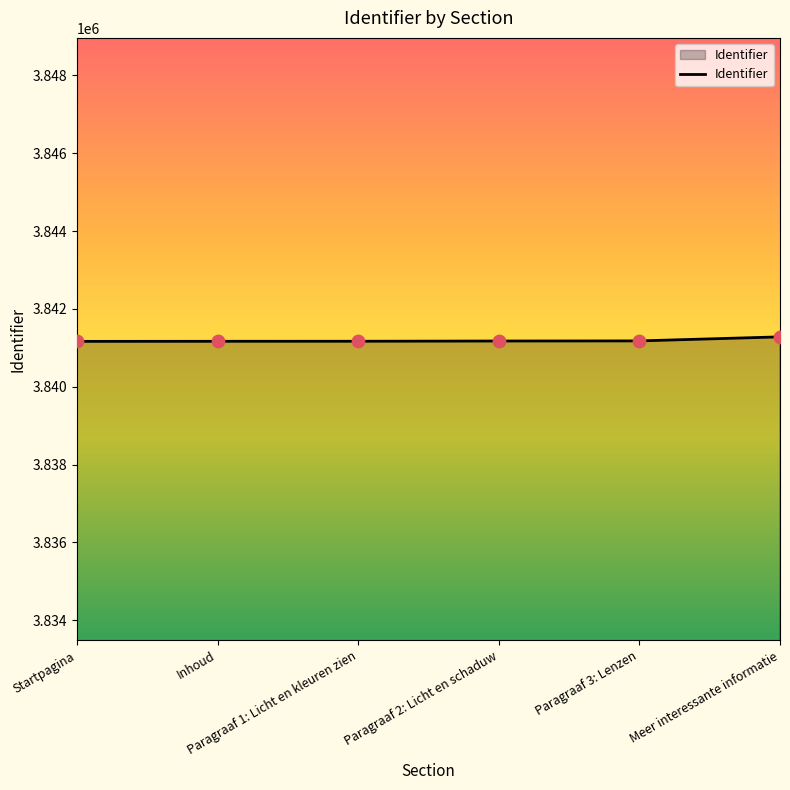

What is the maximum value shown in the chart?

3841281